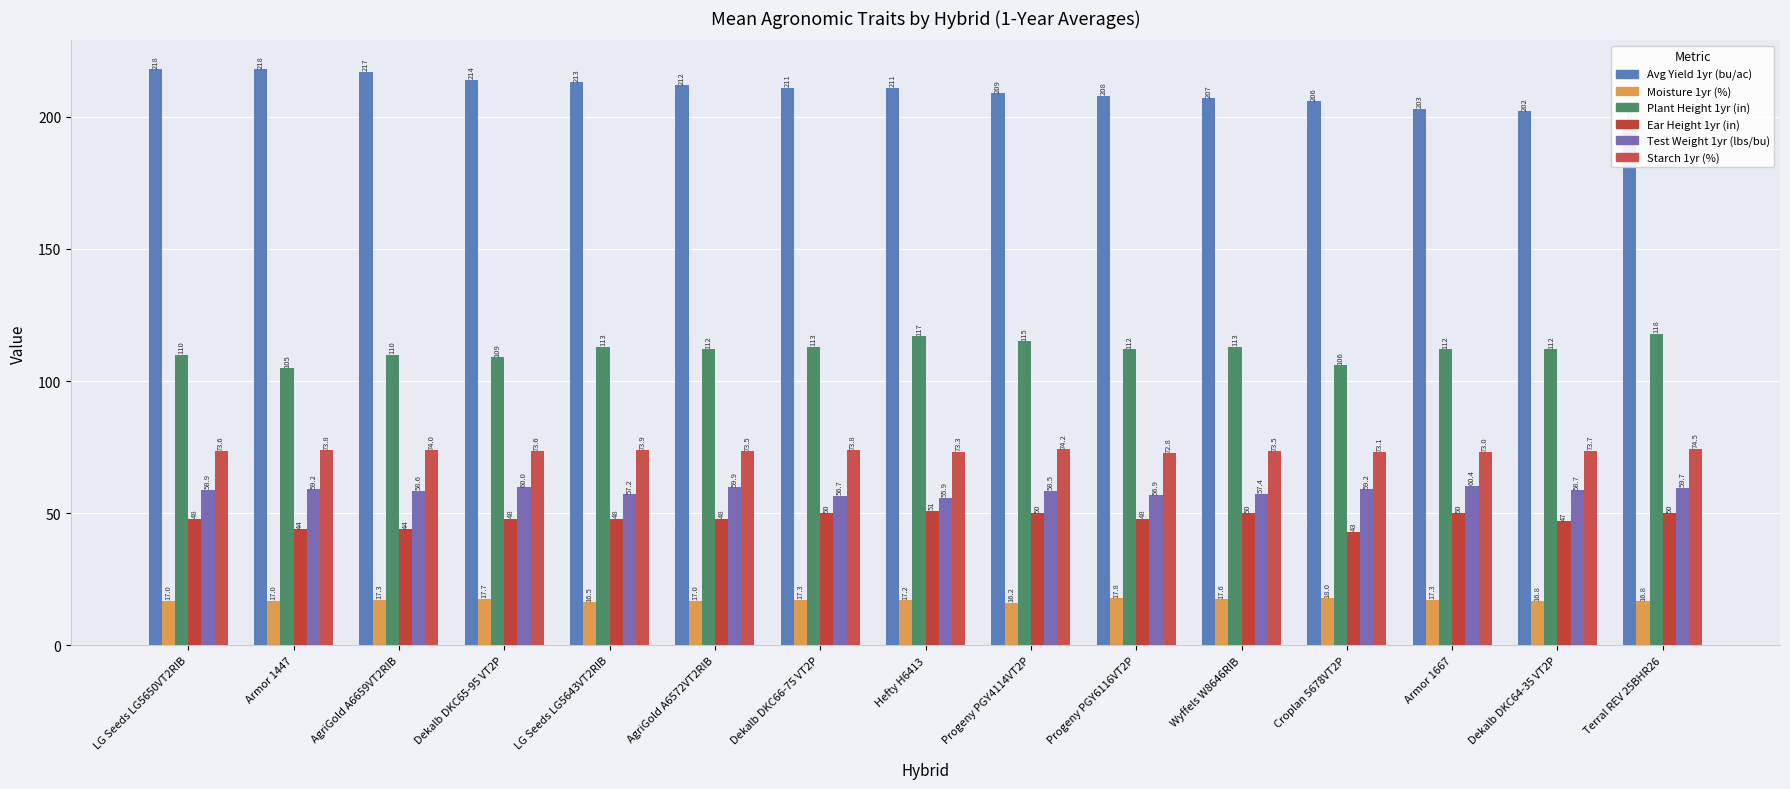

What is the sum of the Test Weight 1yr (lbs/bu) values at LG Seeds LG5643VT2RIB and Dekalb DKC66-75 VT2P?

113.9